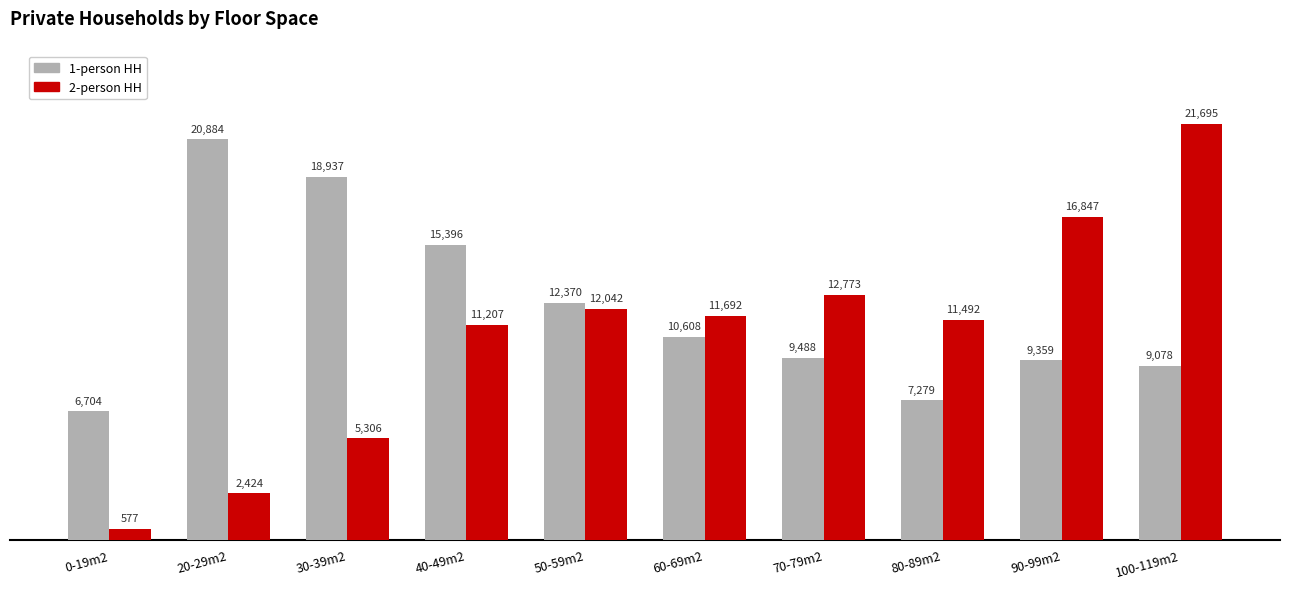

What are all the series names shown in the legend?

1-person HH, 2-person HH